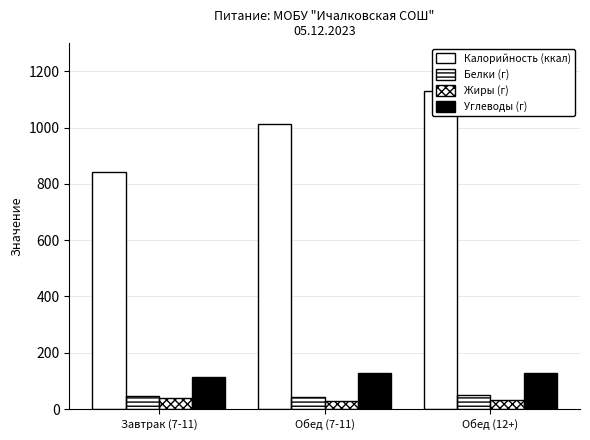

How many values in the Жиры (г) series are below 32?

1